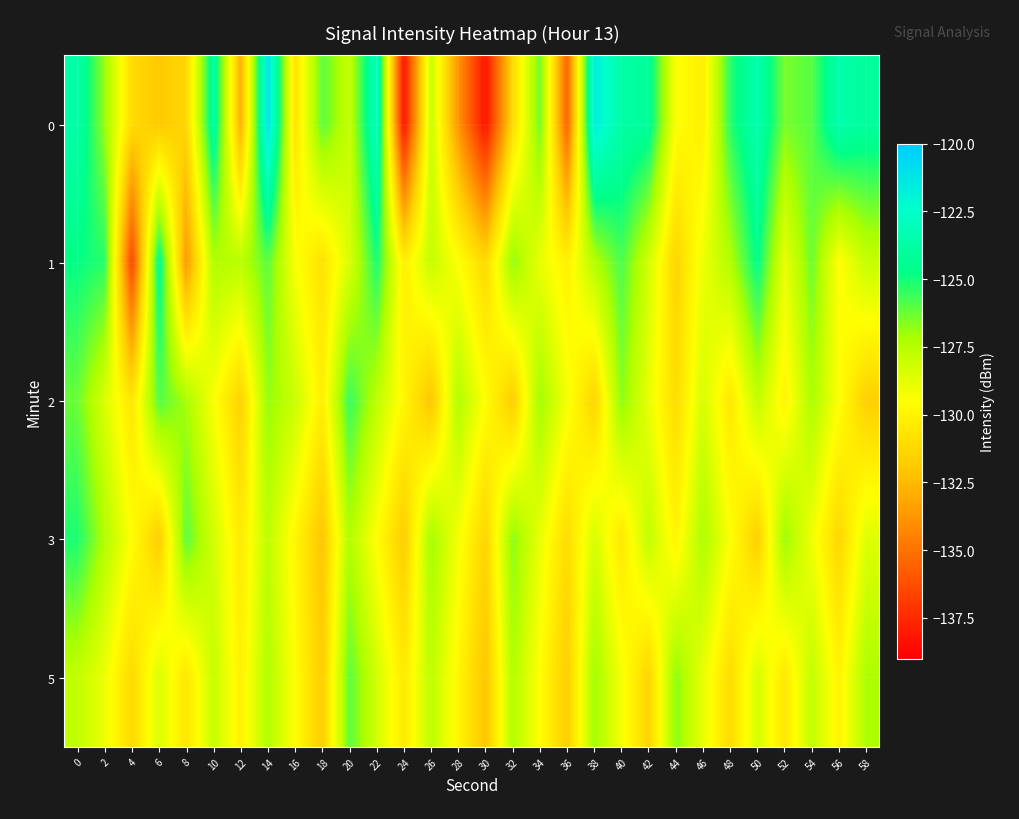

What is the total value across all series at 30?

-662.7